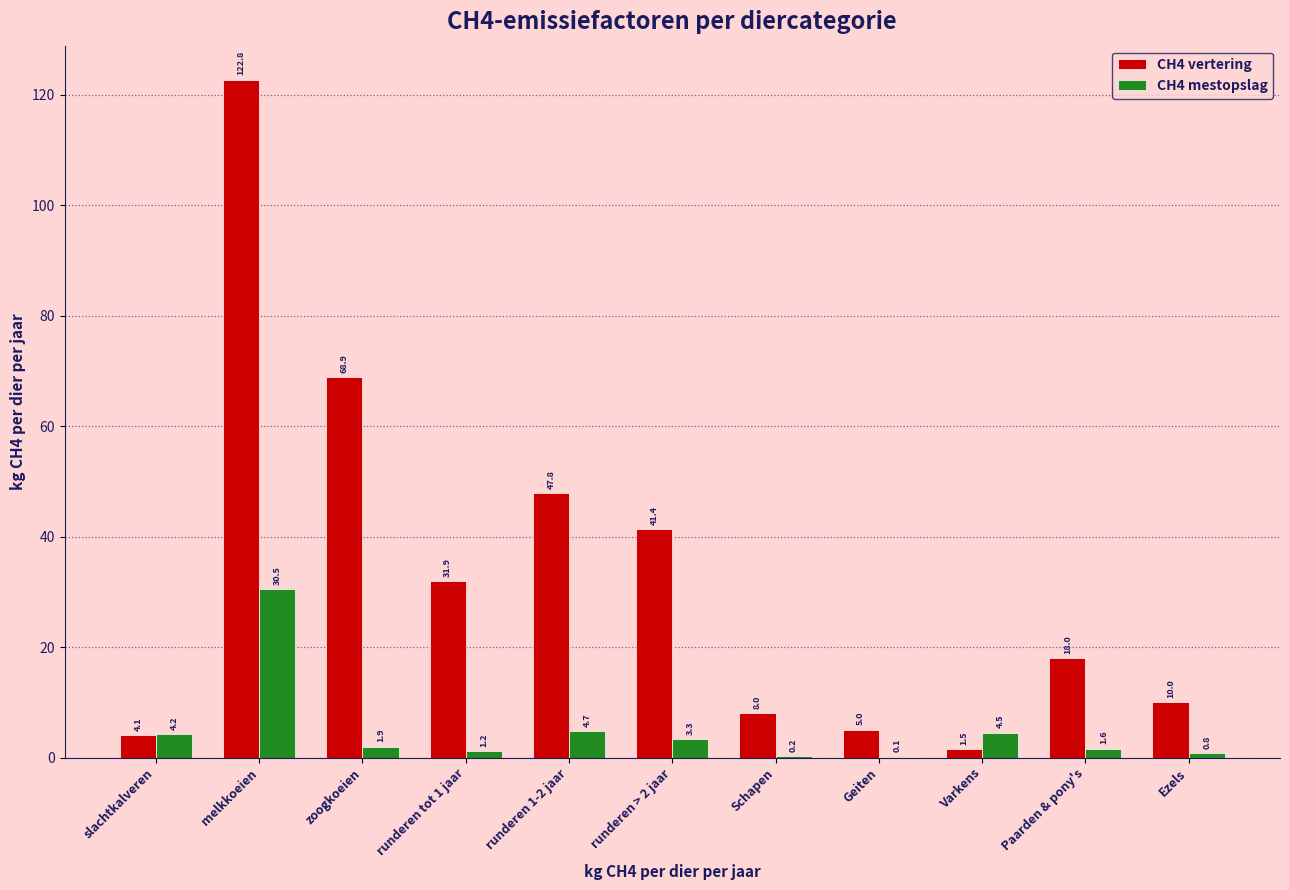

Reading left to right, extract all data points from this chart.

CH4 vertering: slachtkalveren=4.1	melkkoeien=122.8	zoogkoeien=68.9	runderen tot 1 jaar=31.9	runderen 1-2 jaar=47.8	runderen > 2 jaar=41.4	Schapen=8.0	Geiten=5.0	Varkens=1.5	Paarden & pony's=18.0	Ezels=10.0
CH4 mestopslag: slachtkalveren=4.2	melkkoeien=30.5	zoogkoeien=1.9	runderen tot 1 jaar=1.2	runderen 1-2 jaar=4.7	runderen > 2 jaar=3.3	Schapen=0.2	Geiten=0.1	Varkens=4.5	Paarden & pony's=1.6	Ezels=0.8